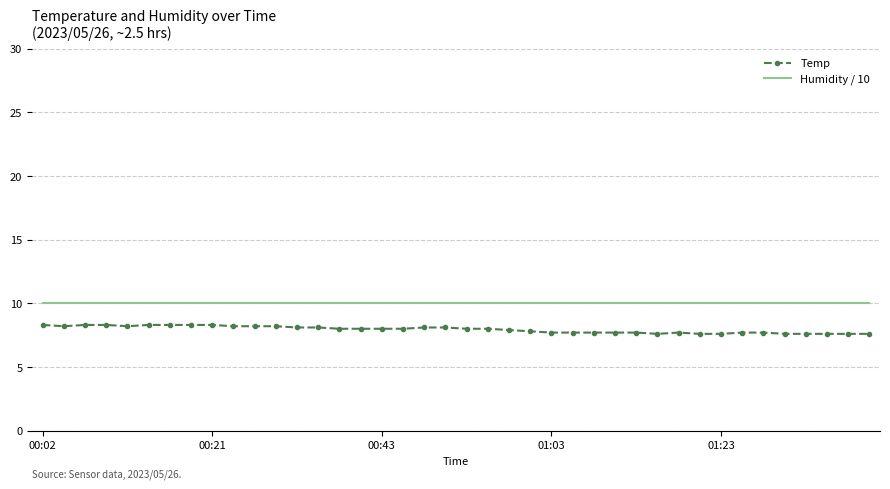

True or false: Humidity / 10 and Temp cross at least once.

False